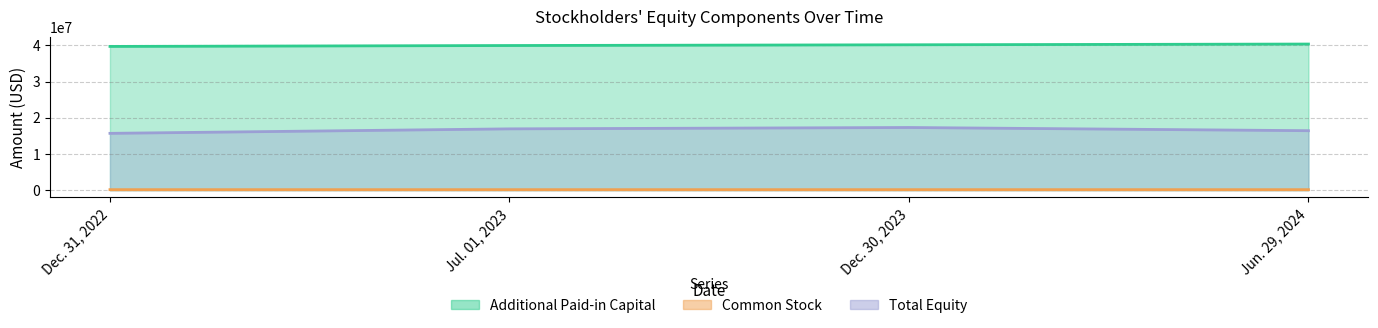

List the labels in order of Additional Paid-in Capital value, smallest first.

Dec. 31, 2022, Jul. 01, 2023, Dec. 30, 2023, Jun. 29, 2024